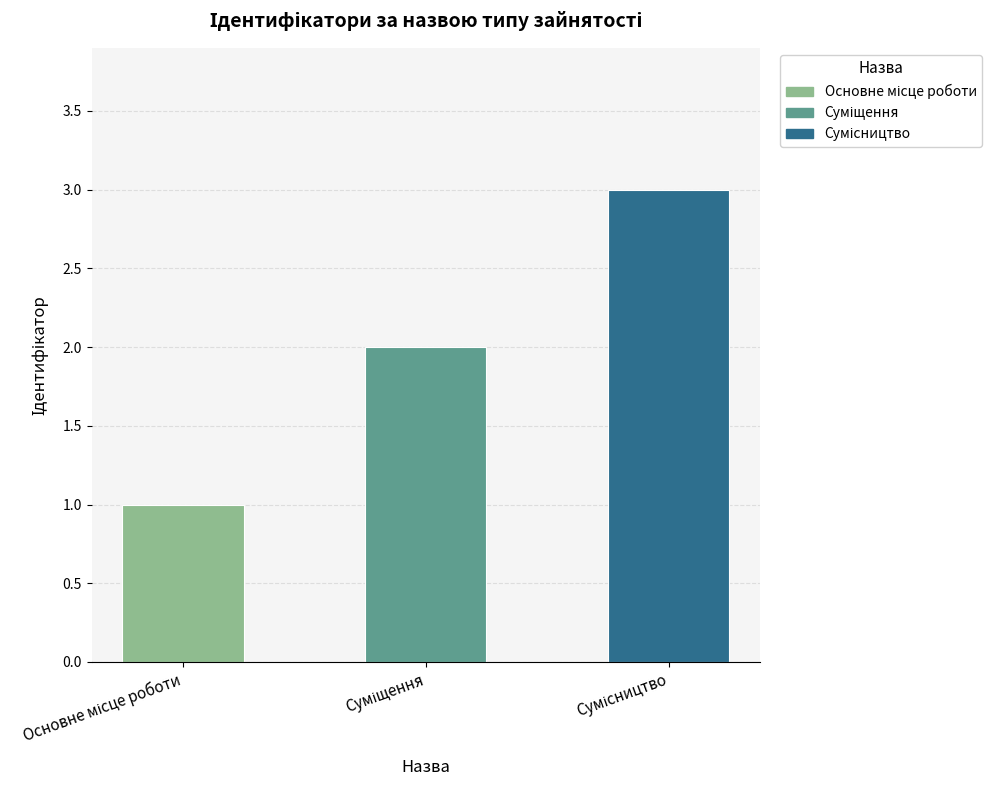

What is the greatest value displayed?

3